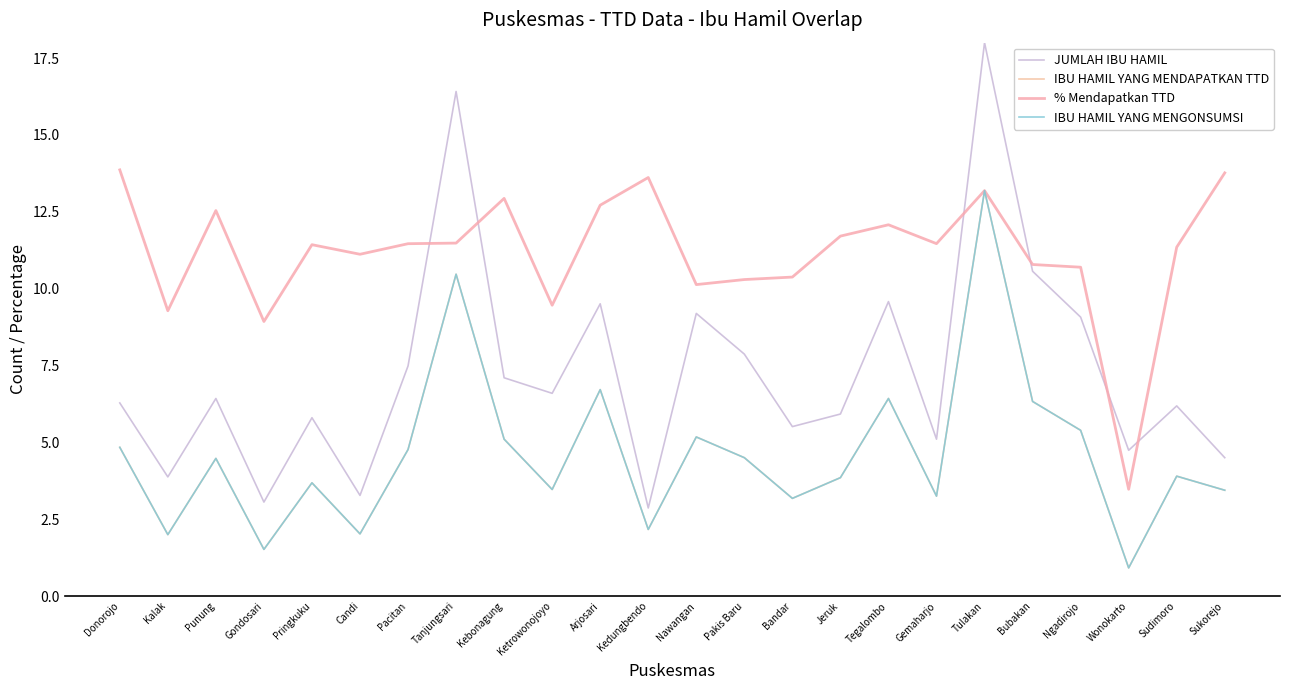

Is this an area chart (filled region under the line)?

No